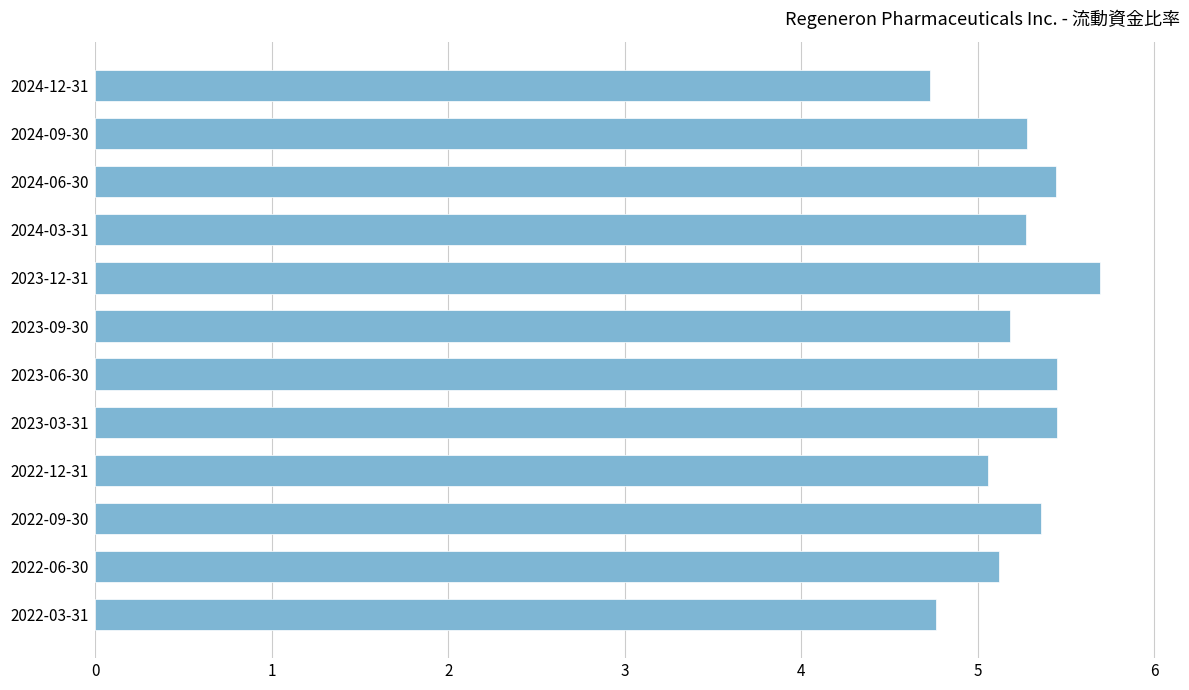

Which label corresponds to the largest value in the chart?

2023-12-31